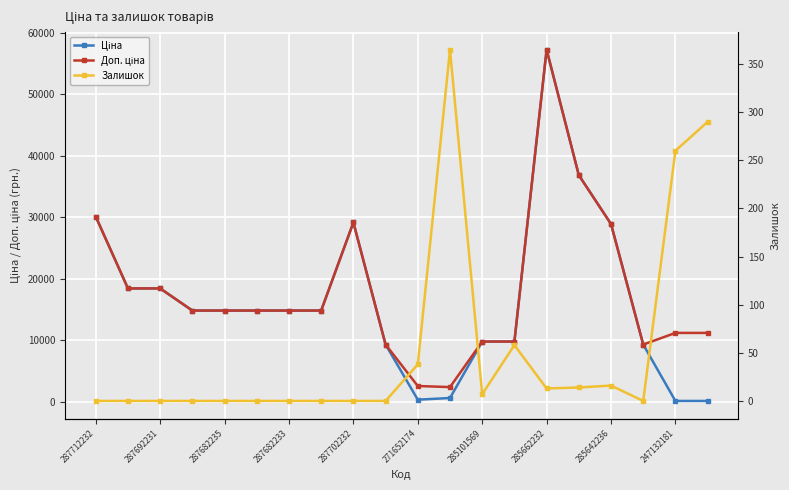

Where is Залишок nearest to the value 182?

247132181